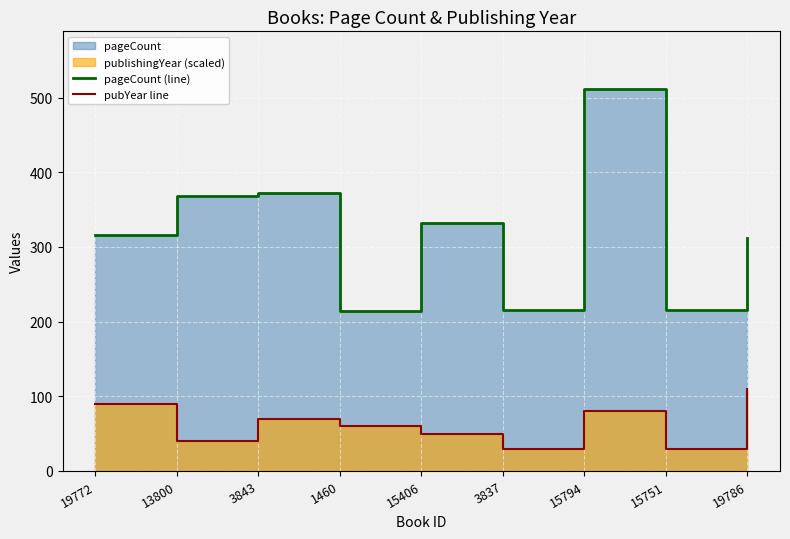

Reading left to right, transcribe all the data shown in this chart.

pageCount (line): 316	368	372	214	332	216	512	216	312
pubYear line: 90	40	70	60	50	30	80	30	110